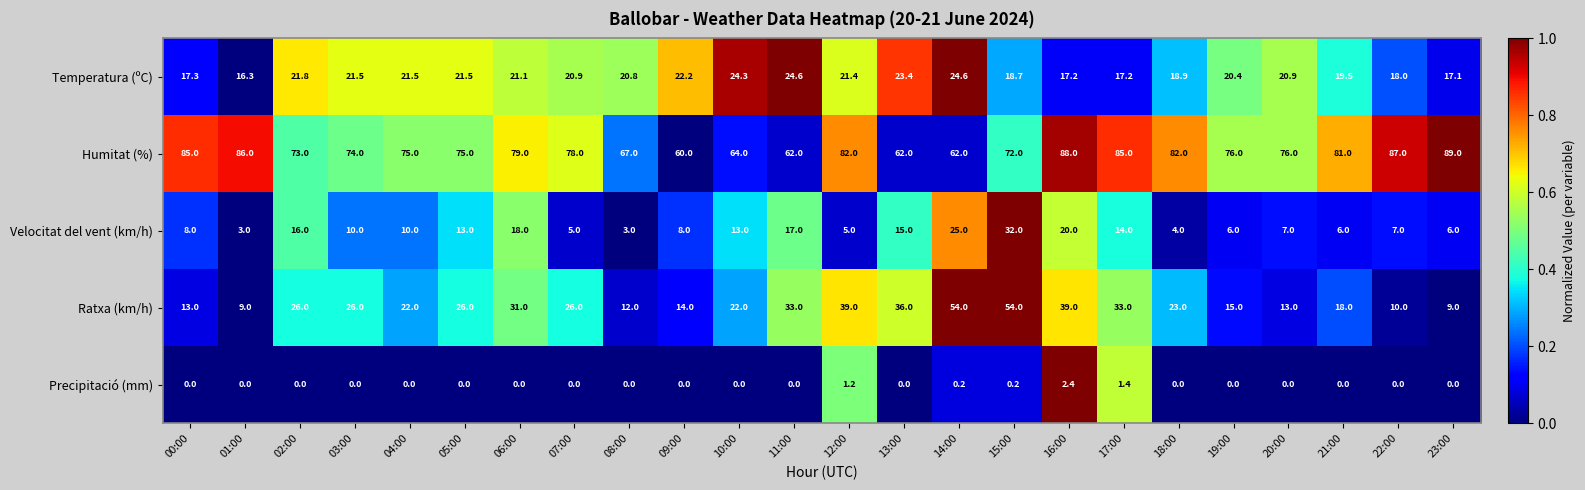

Where is Humitat (%) nearest to the value 74?

03:00